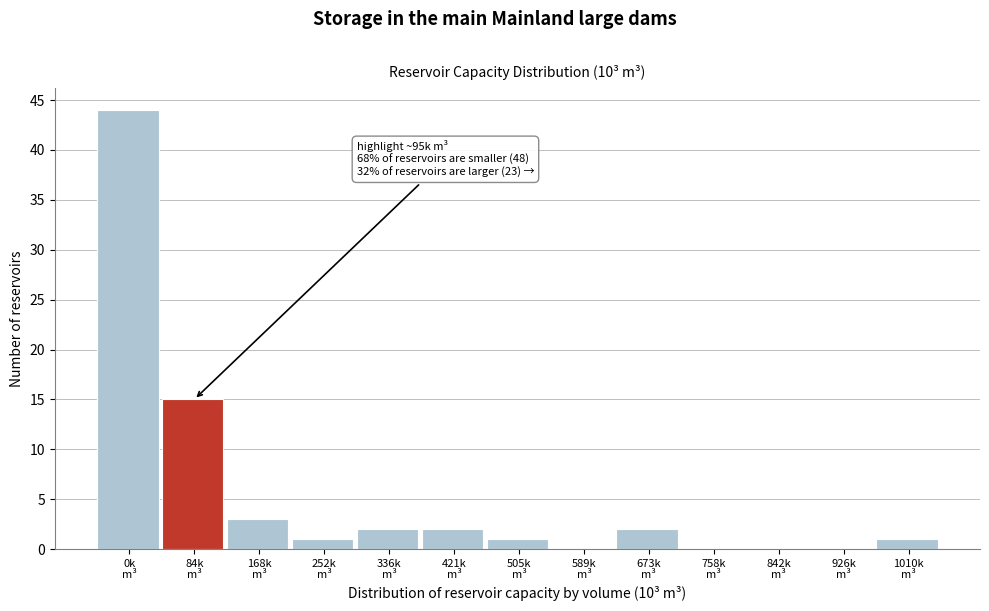

What is the maximum value shown in the chart?

44